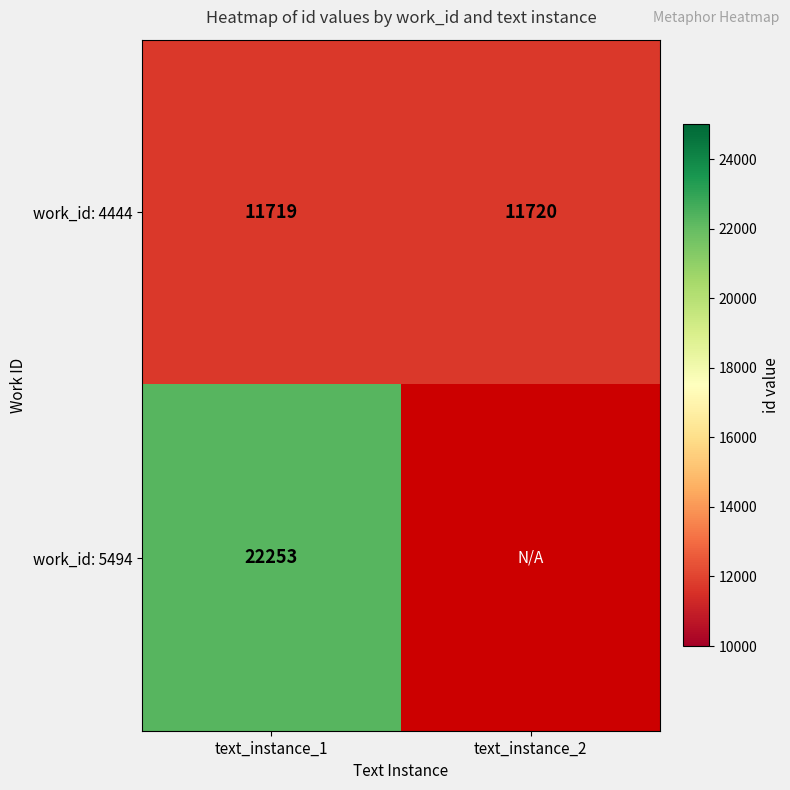

What is the highest value of the work_id: 4444 series?

11720